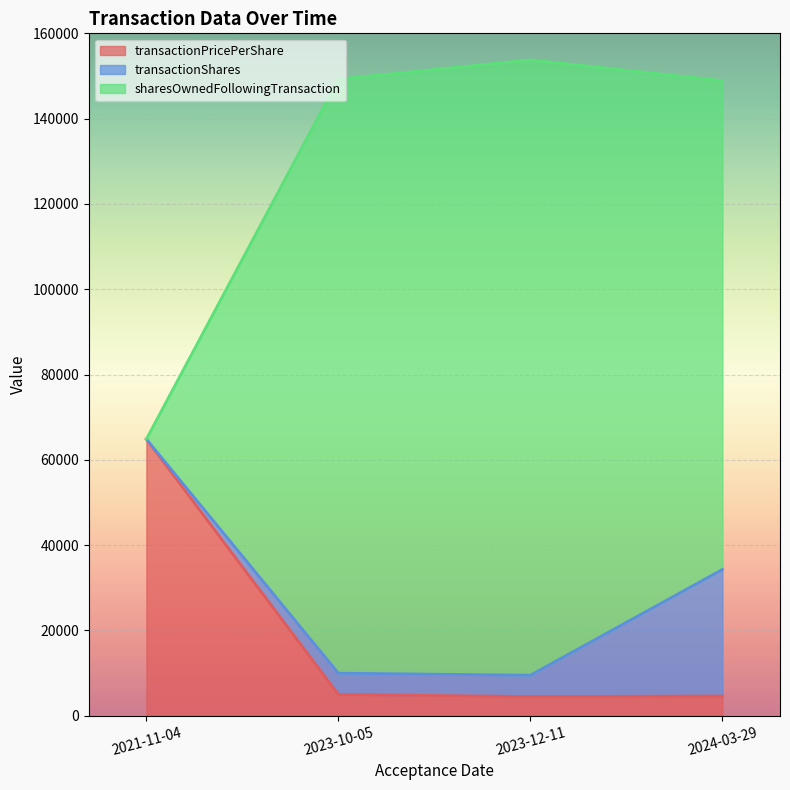

What is the sum of the transactionPricePerShare values at 2023-12-11 and 2024-03-29?

9108.9